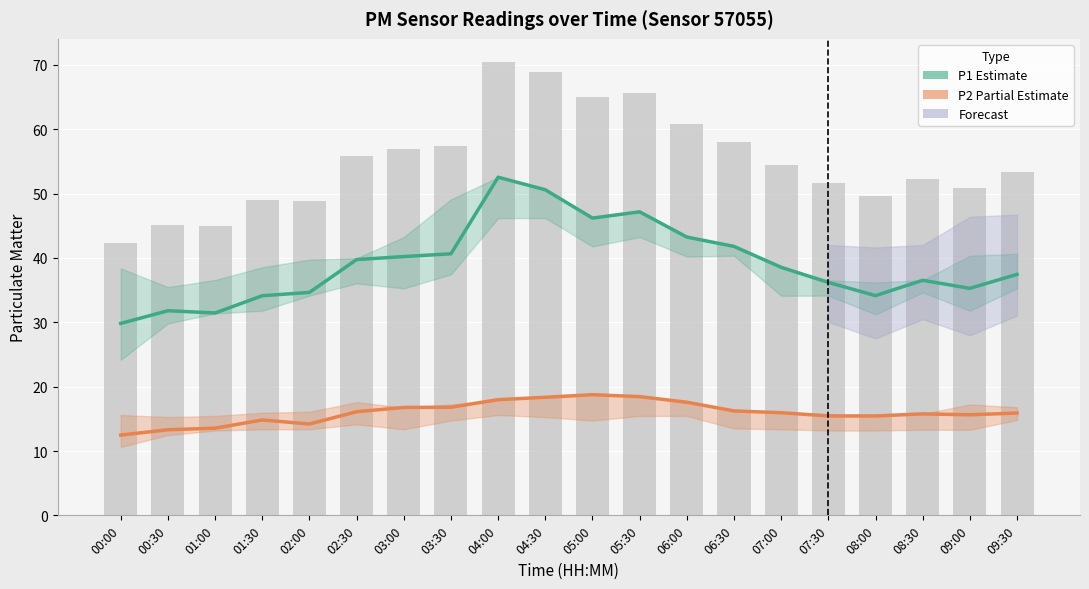

How many data points in P1 (Estimate) are less than 38?

10